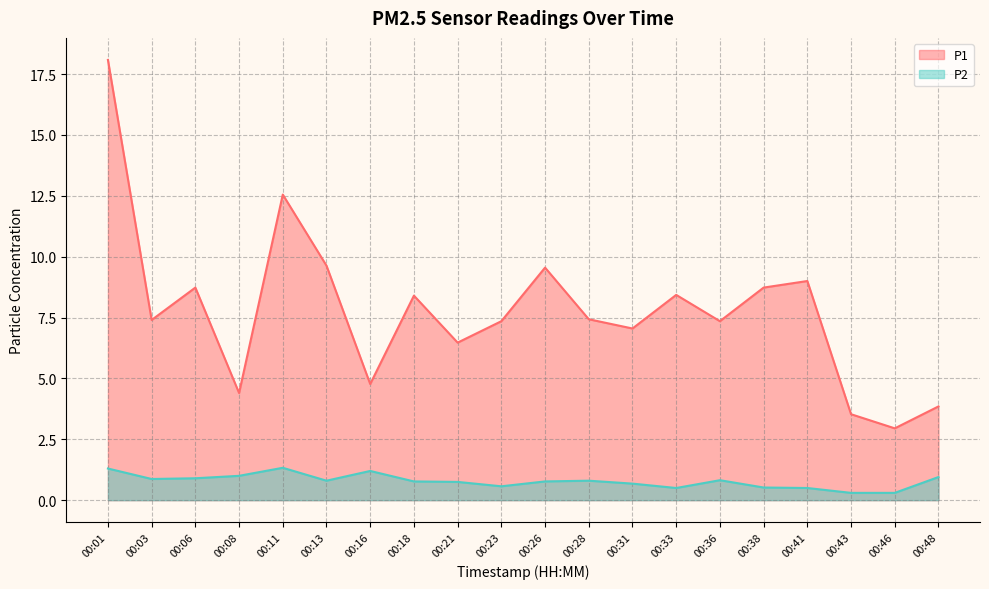

What is the sum of all P2 values?

15.6